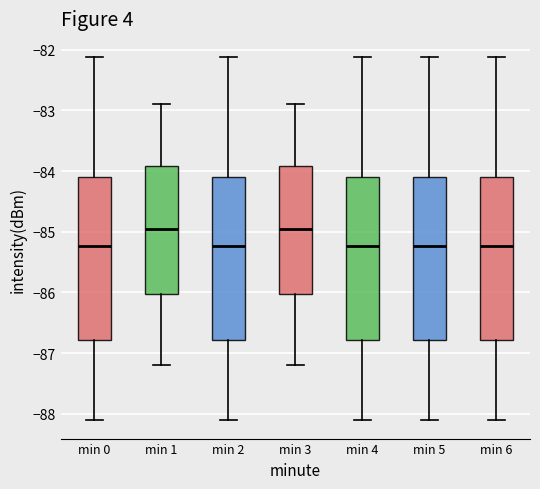

Where is the upper edge of the box for min 0 on the y-axis? The values are not printed on the chart, so give them approximately, as read against the axis.

-84.1